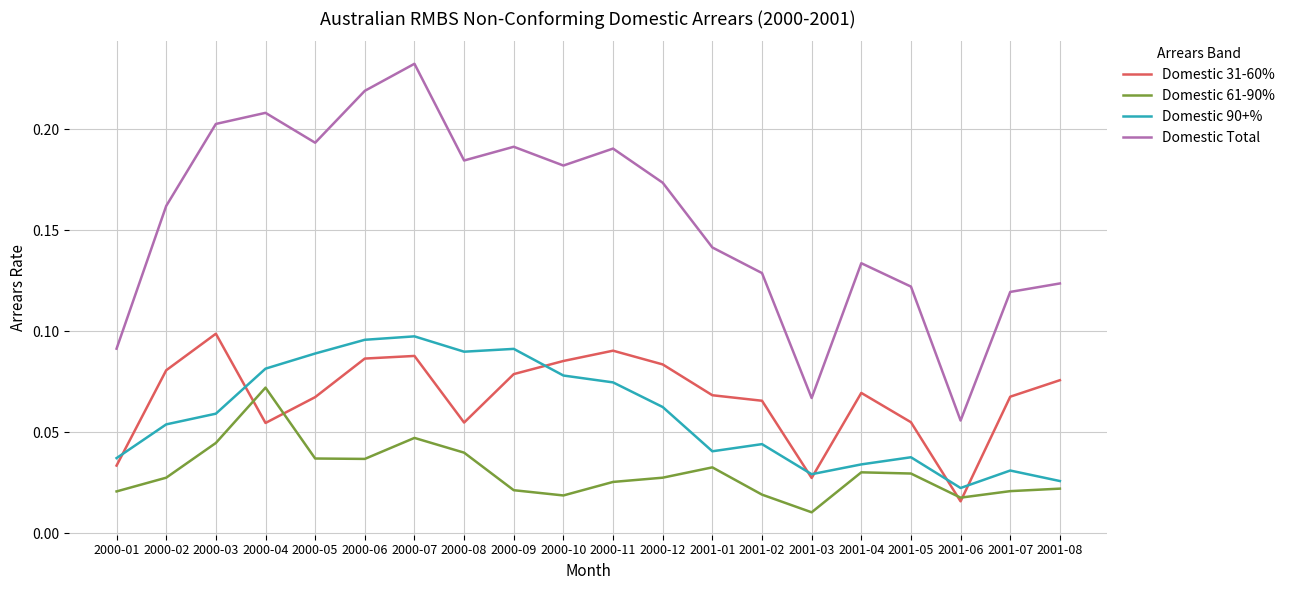

Is the value of Domestic Total at 2001-05 greater than the value of Domestic 61-90% at 2000-12?

Yes